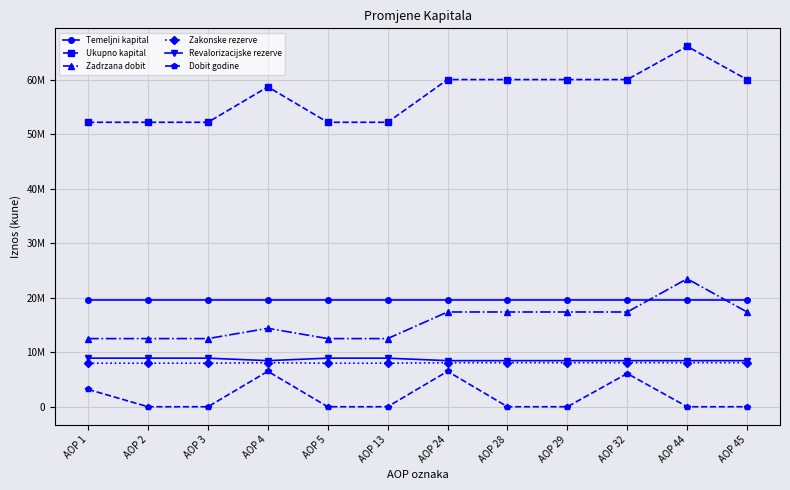

True or false: Ukupno kapital has more than 2 interior local peaks.

False